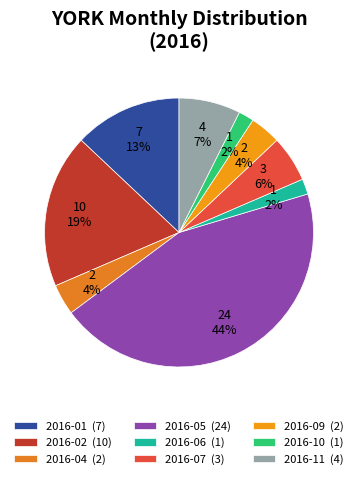

How many segments does this pie chart have?

9